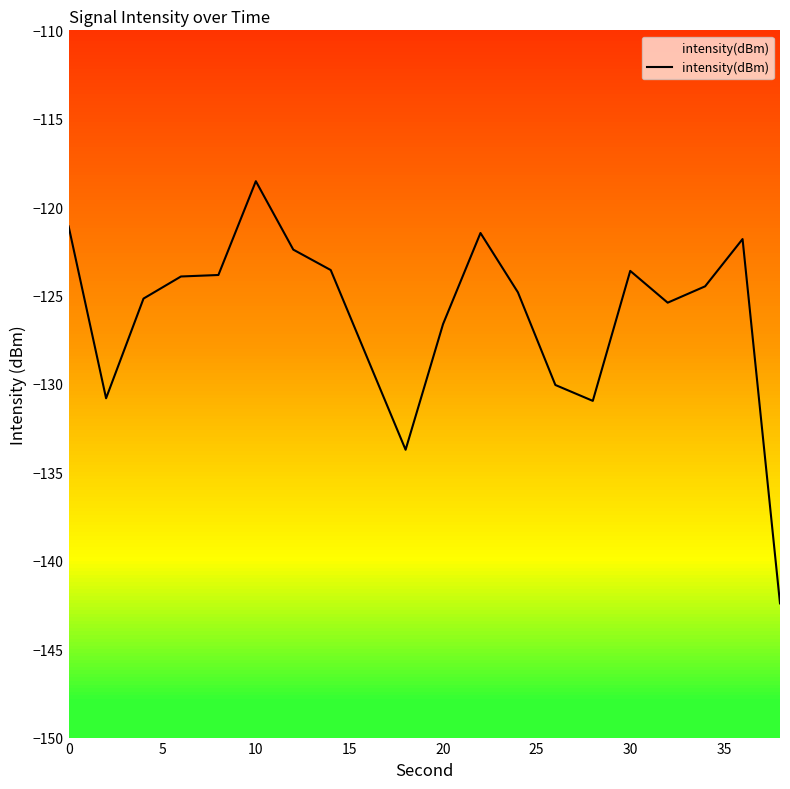

What is the difference between the maximum and minimum values?

23.9